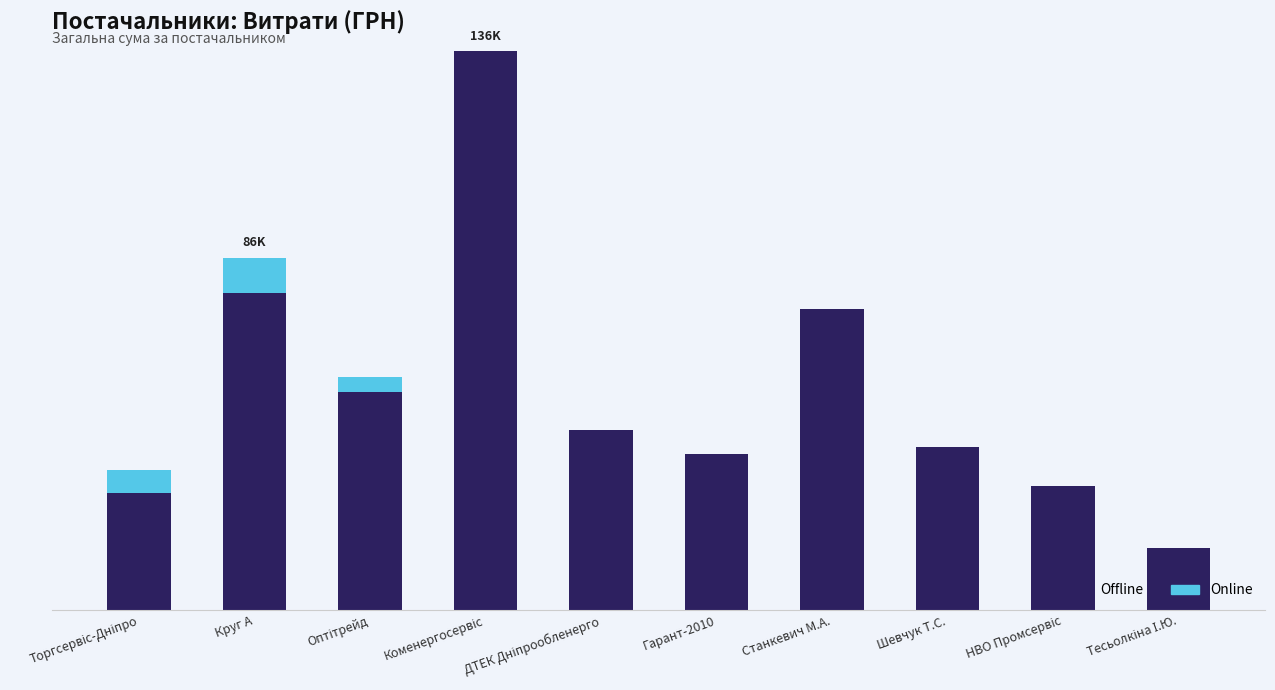

What are all the series names shown in the legend?

Offline, Online